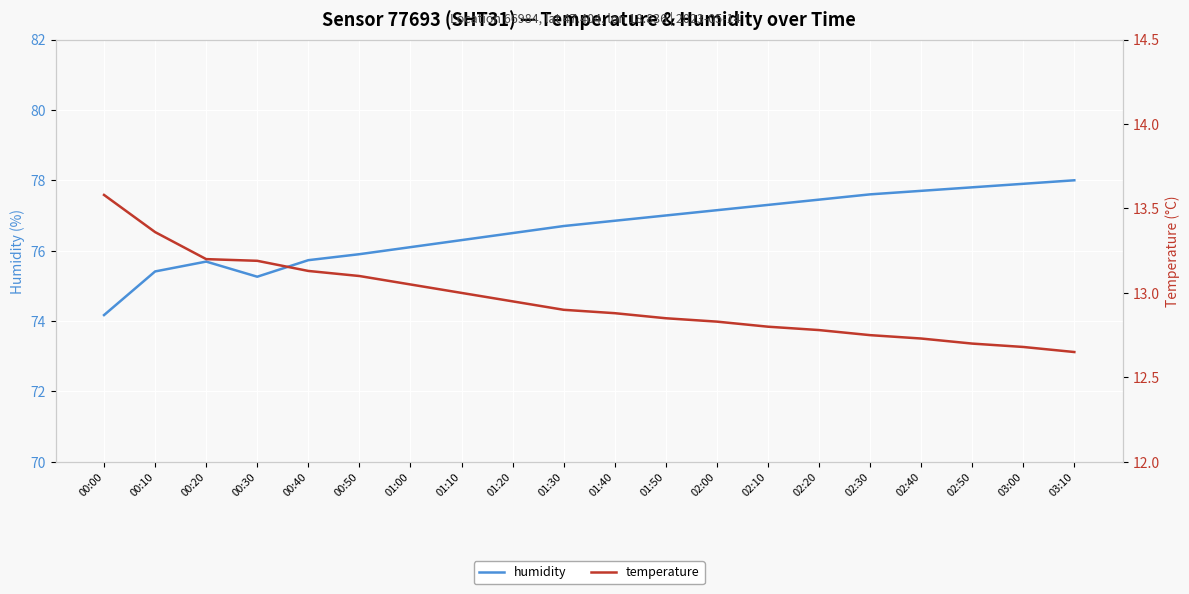

How many lines are shown in the chart?

2